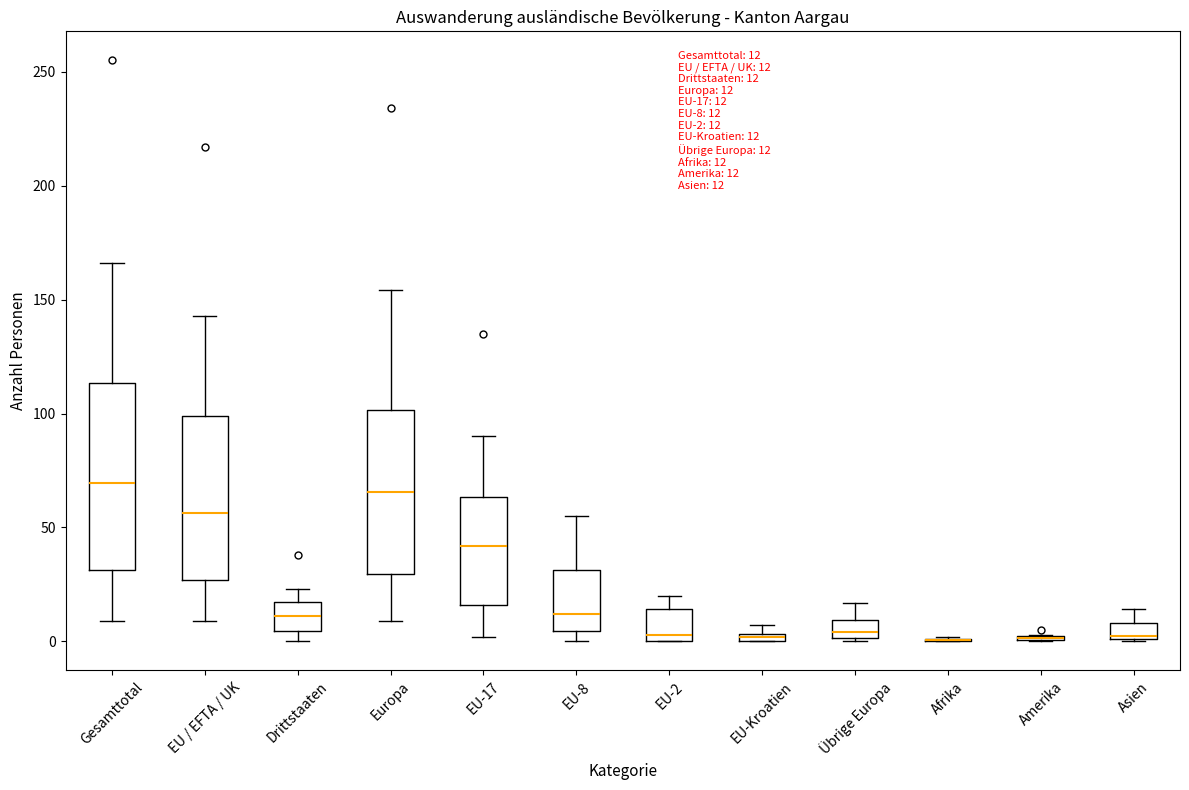

Which box is the tallest, from its lower edge to its upper edge?

Gesamttotal